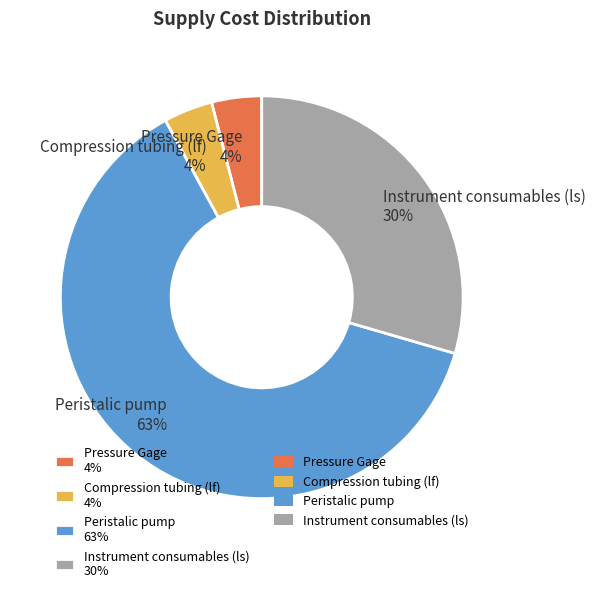

What percentage is the Compression tubing (lf) 4% slice, to the nearest percent?

4%